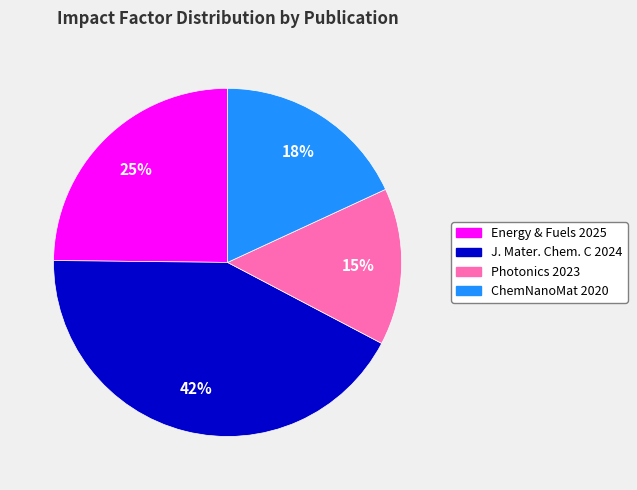

Is there a majority slice in this chart?

No